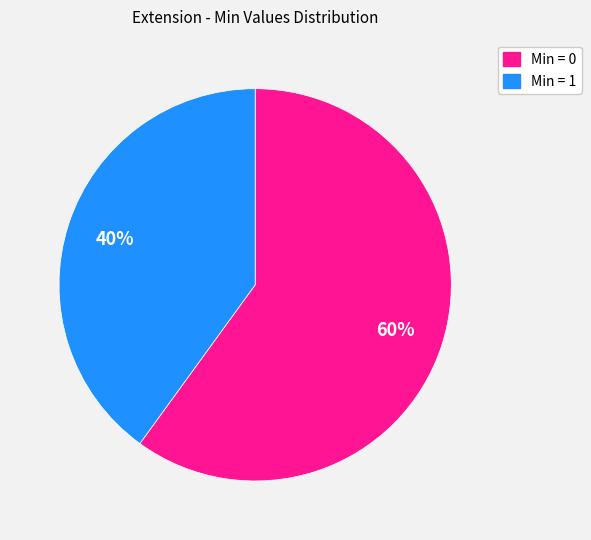

Count the number of slices in the pie.

2